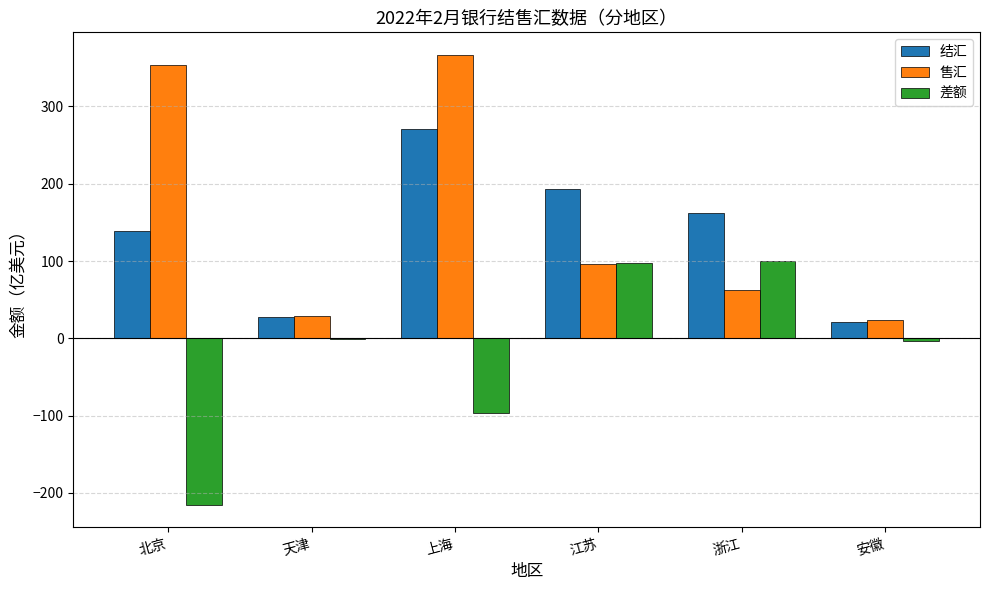

What is the greatest value displayed?

366.9